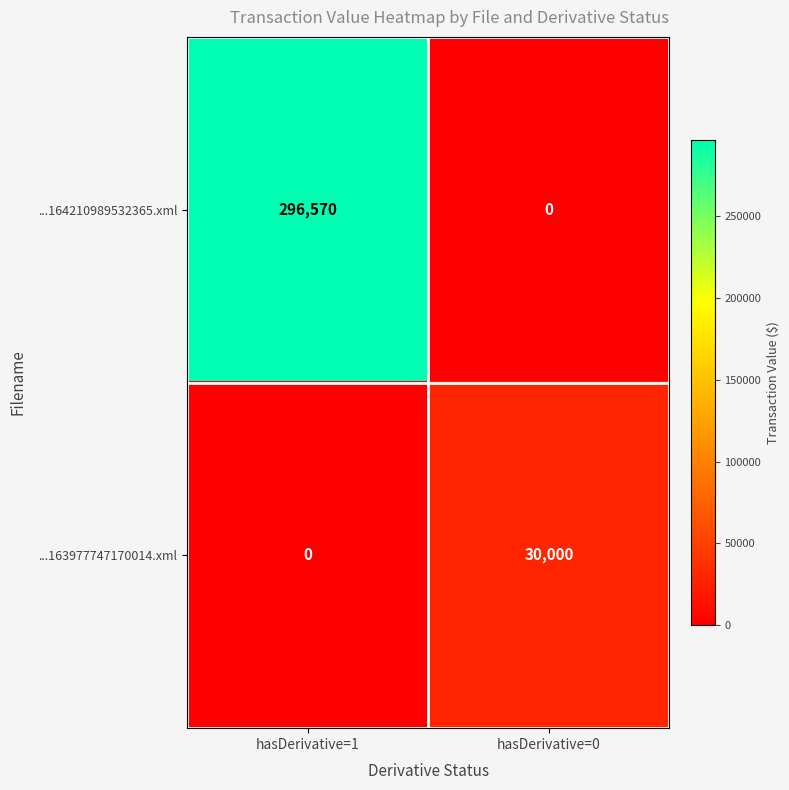

List the series in order of their overall mean, lowest first.

...163977747170014.xml, ...164210989532365.xml